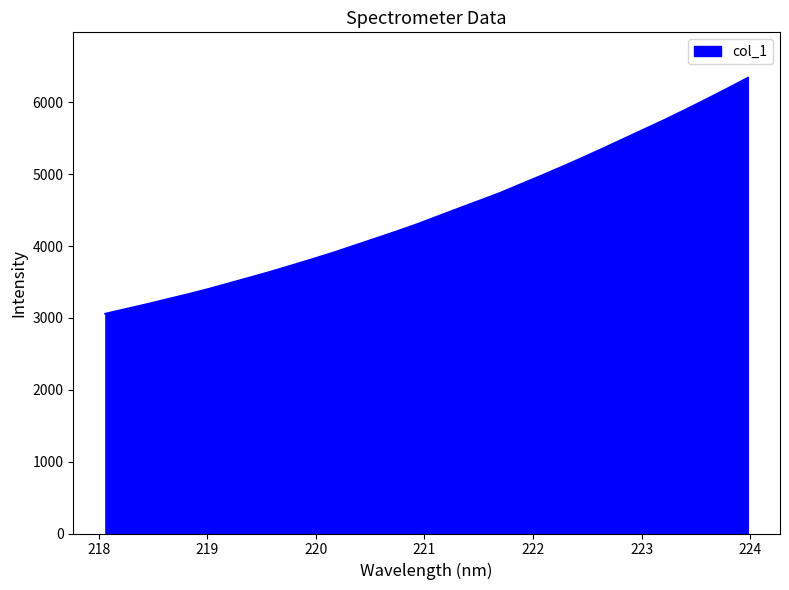

What is the smallest value displayed?

3057.2